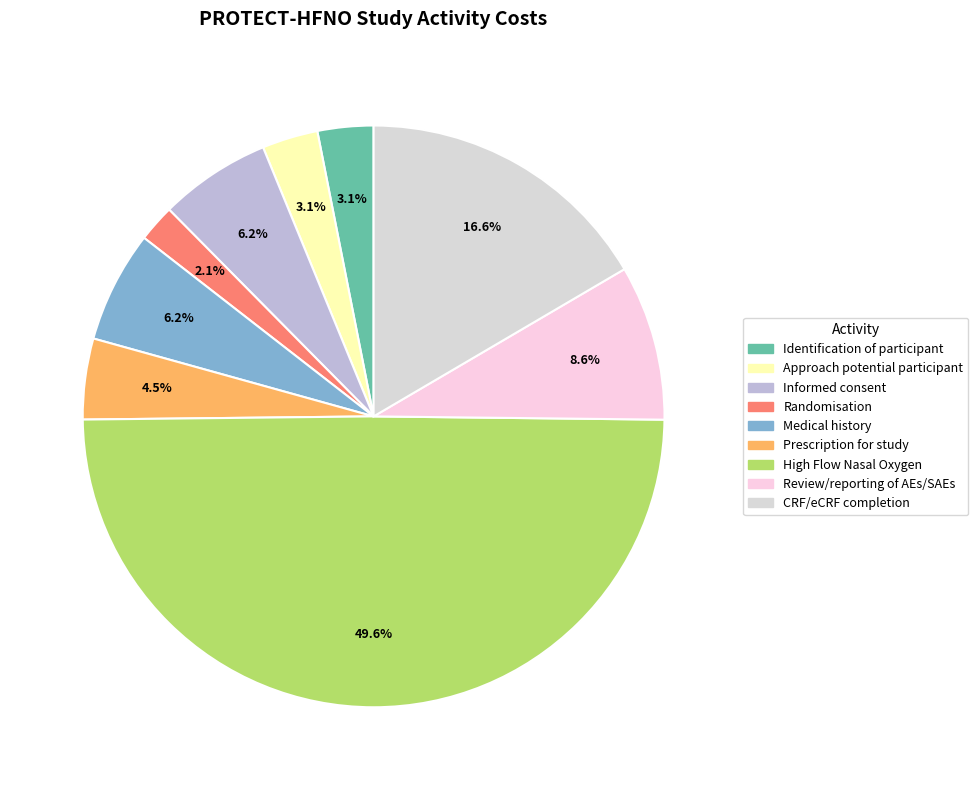

Is there a majority slice in this chart?

No